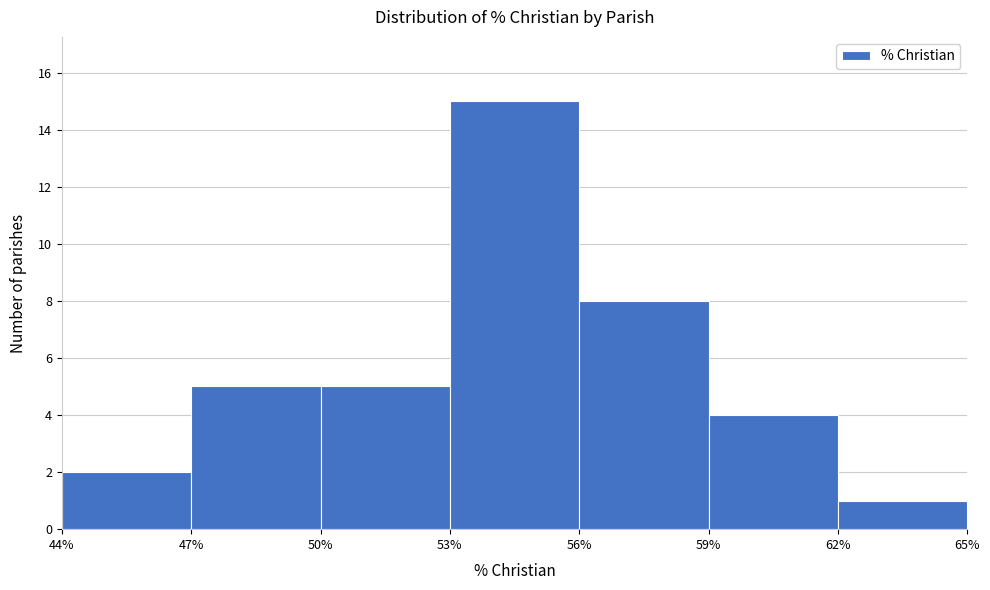

What is the height of the bar covering 53% to 56% on the x-axis? The values are not printed on the chart, so give them approximately, as read against the axis.

15